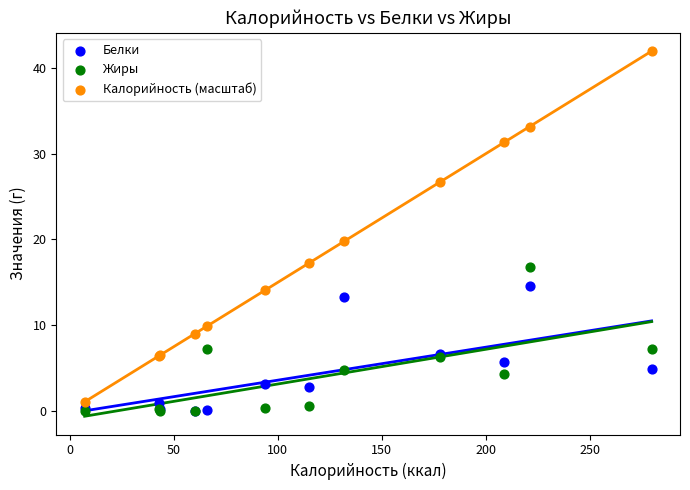

In the Калорийность (масштаб) series, what Y value is closest to 21?

19.8